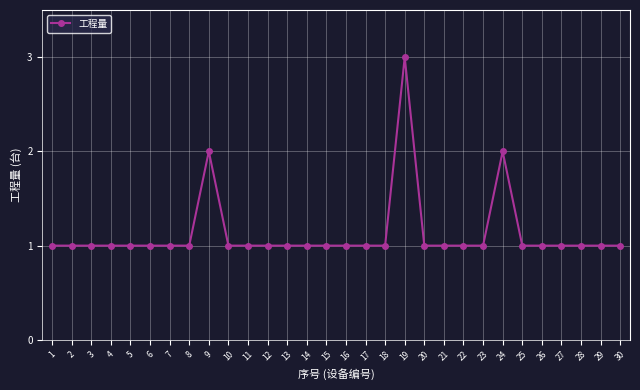

Reading left to right, what are all the values shown in this chart?

1=1	2=1	3=1	4=1	5=1	6=1	7=1	8=1	9=2	10=1	11=1	12=1	13=1	14=1	15=1	16=1	17=1	18=1	19=3	20=1	21=1	22=1	23=1	24=2	25=1	26=1	27=1	28=1	29=1	30=1